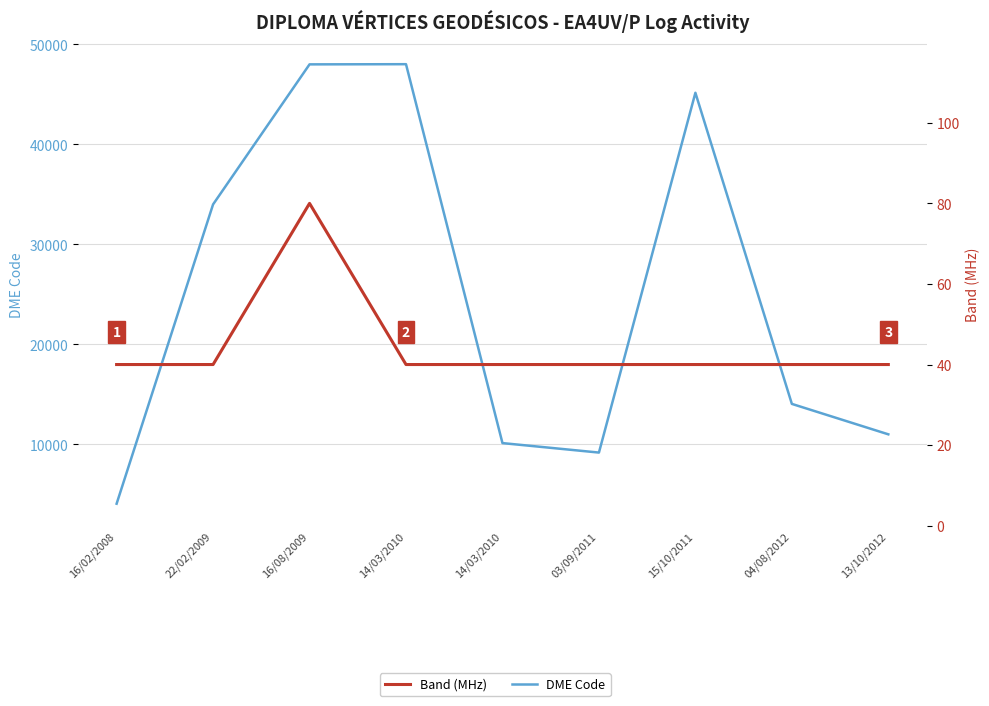

Between 14/03/2010 and 15/10/2011, which series saw the biggest shift?

DME Code